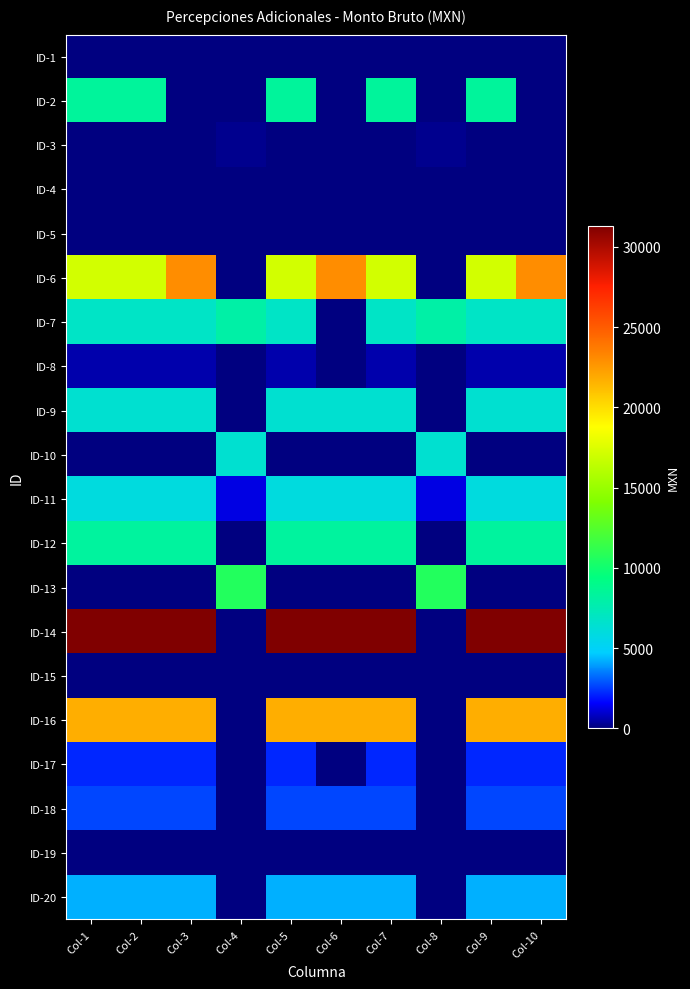

What is the total value across all series at Col-10?

113254.4